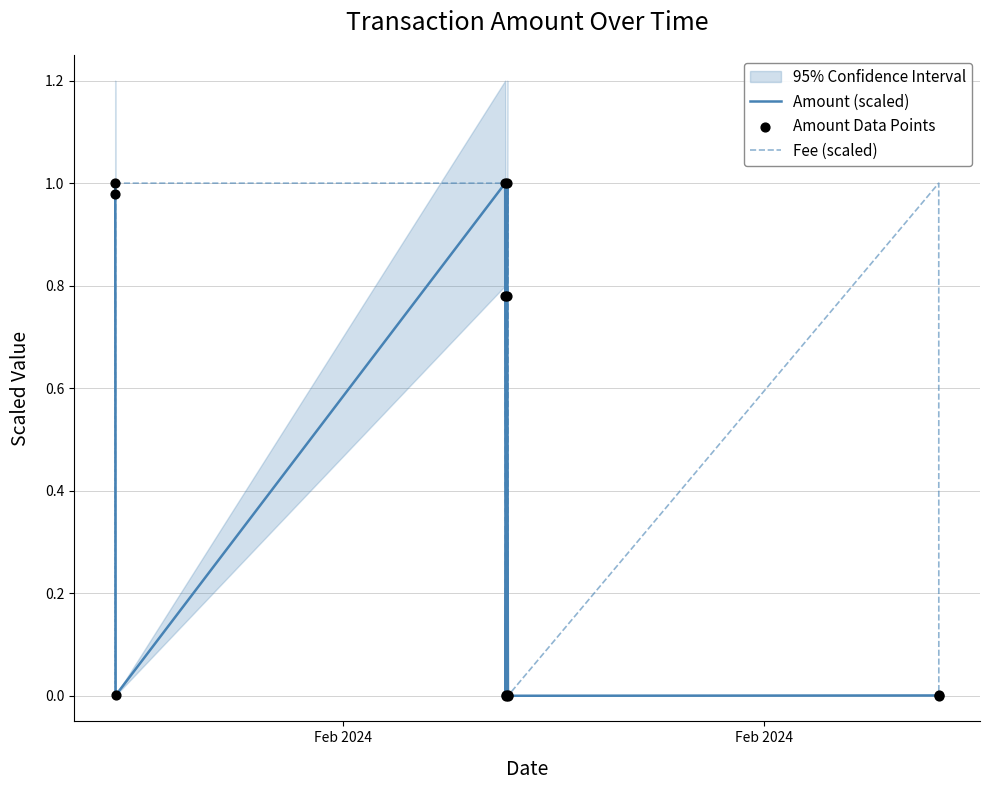

Which series reaches the maximum Y coordinate?

Amount (scaled)